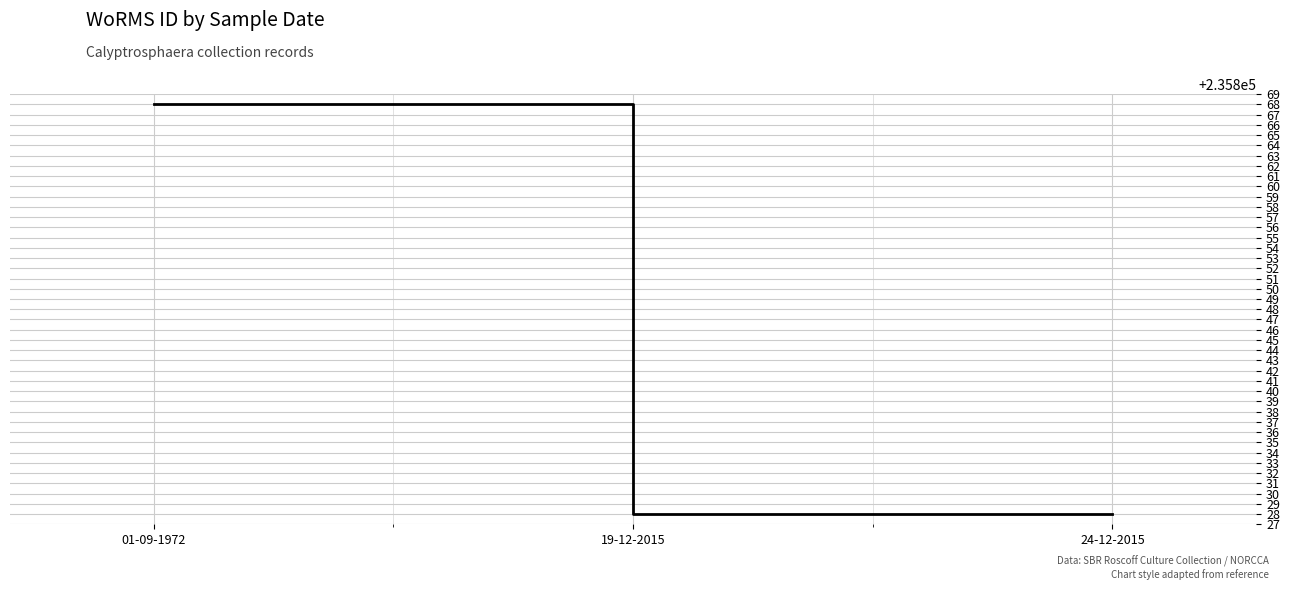

Does the chart have visible grid lines?

Yes